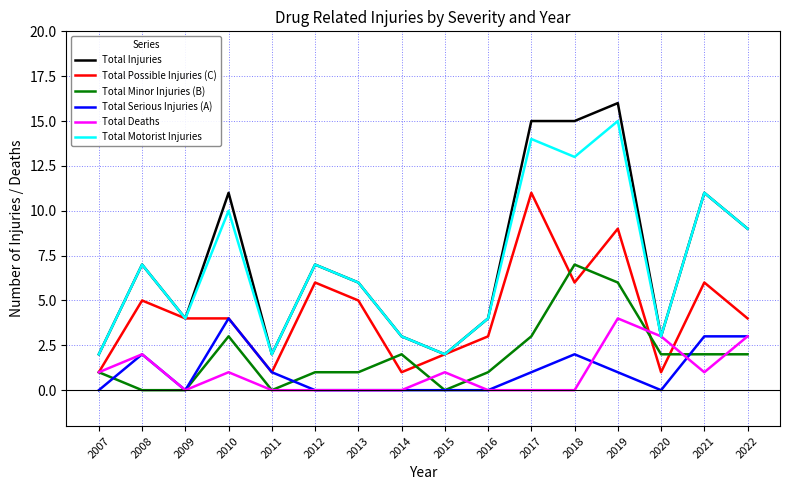

What is the difference between the highest and lowest values at 2012?

7